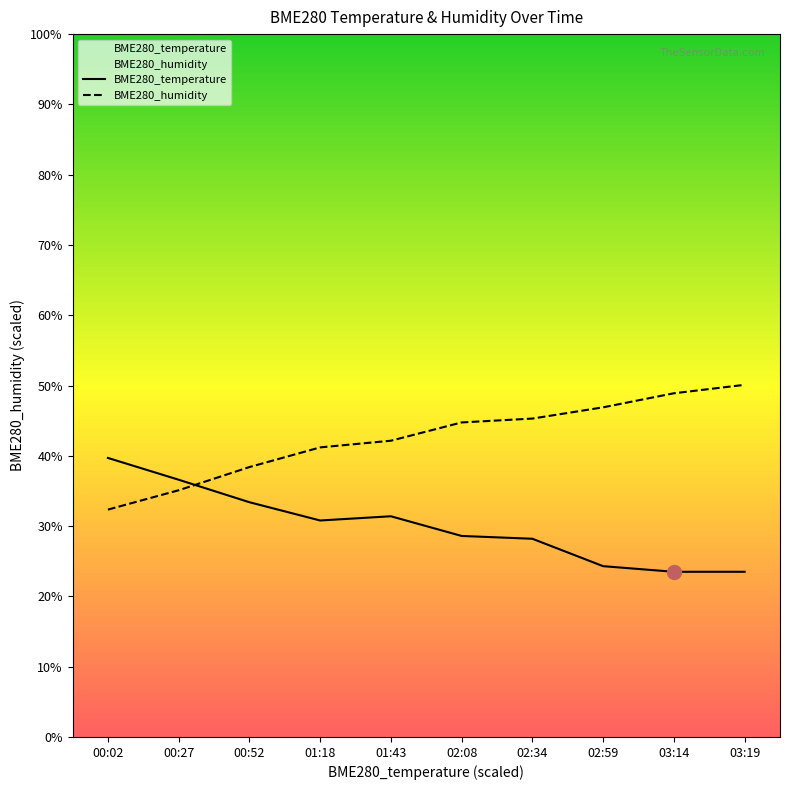

Which label corresponds to the smallest value in the chart?

03:14